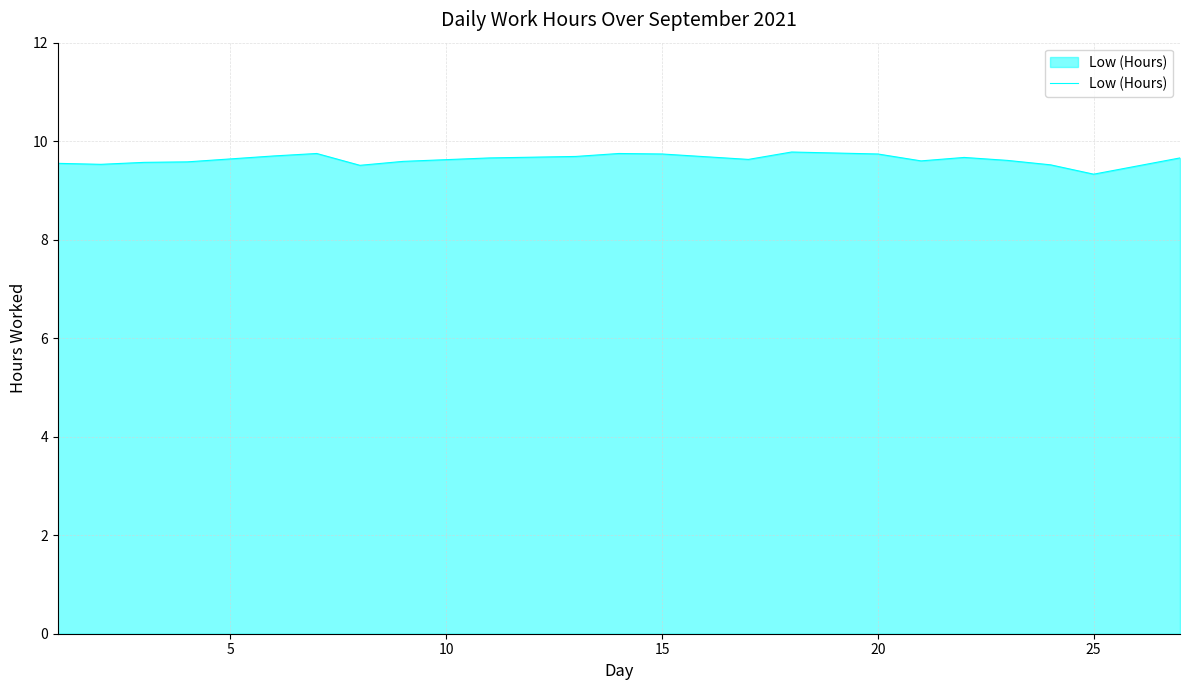

What is the smallest value displayed?

9.3